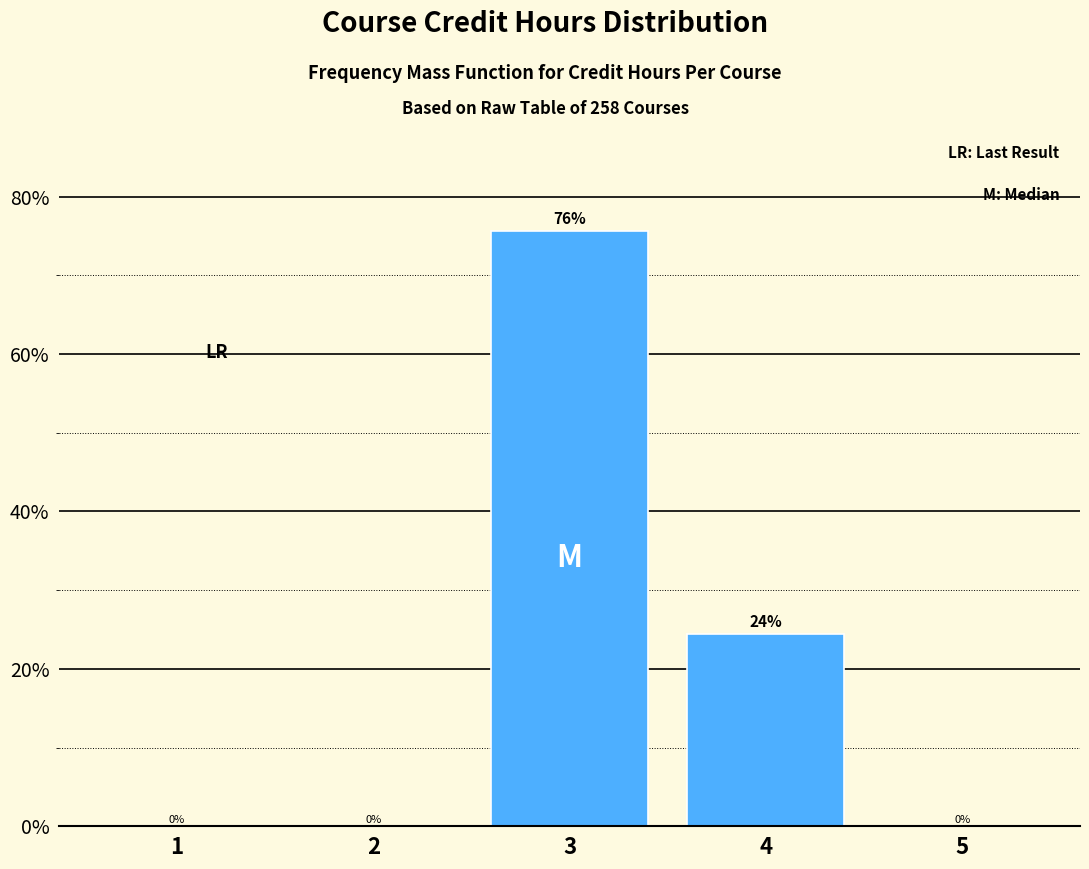

What is the sum of all values?

100.0